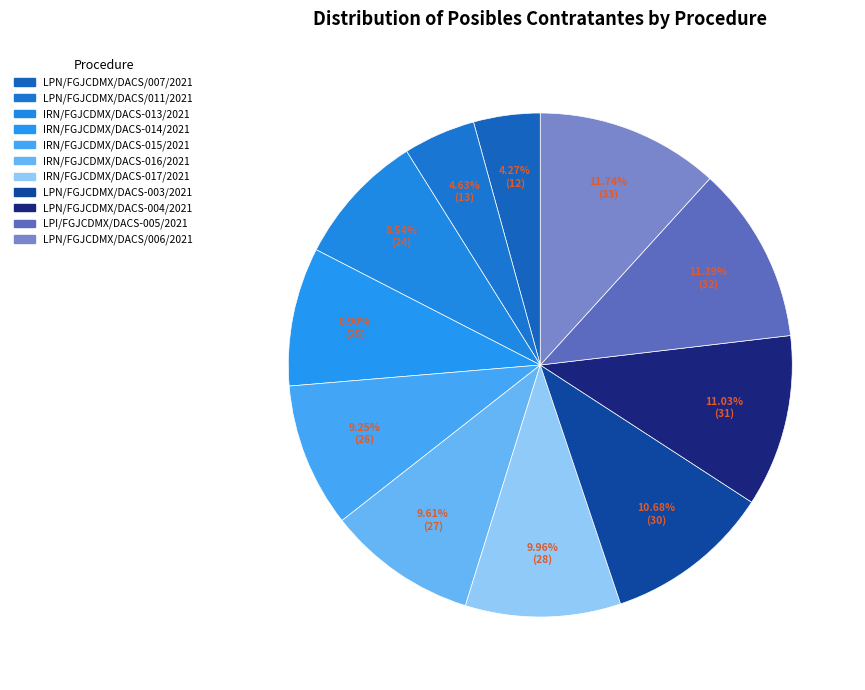

True or false: LPN/FGJCDMX/DACS/007/2021 accounts for 4% of the total.

True